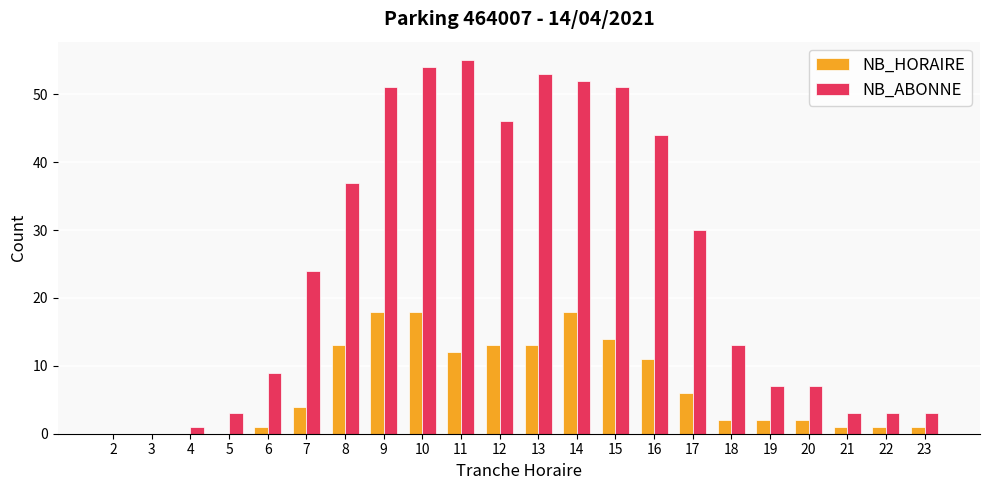

Which series has the largest total across all categories?

NB_ABONNE